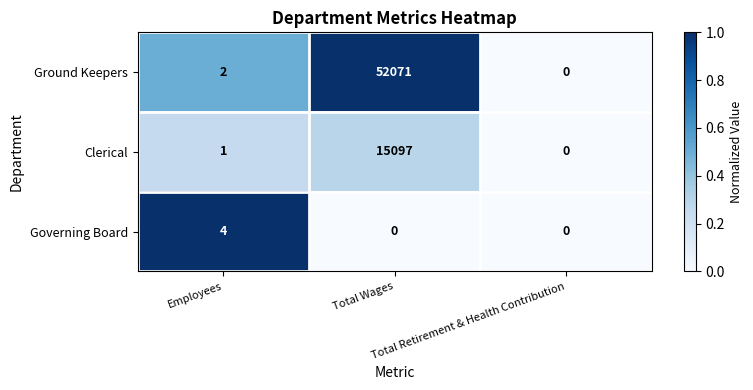

What is the difference between the highest and lowest values at Total Wages?

52071